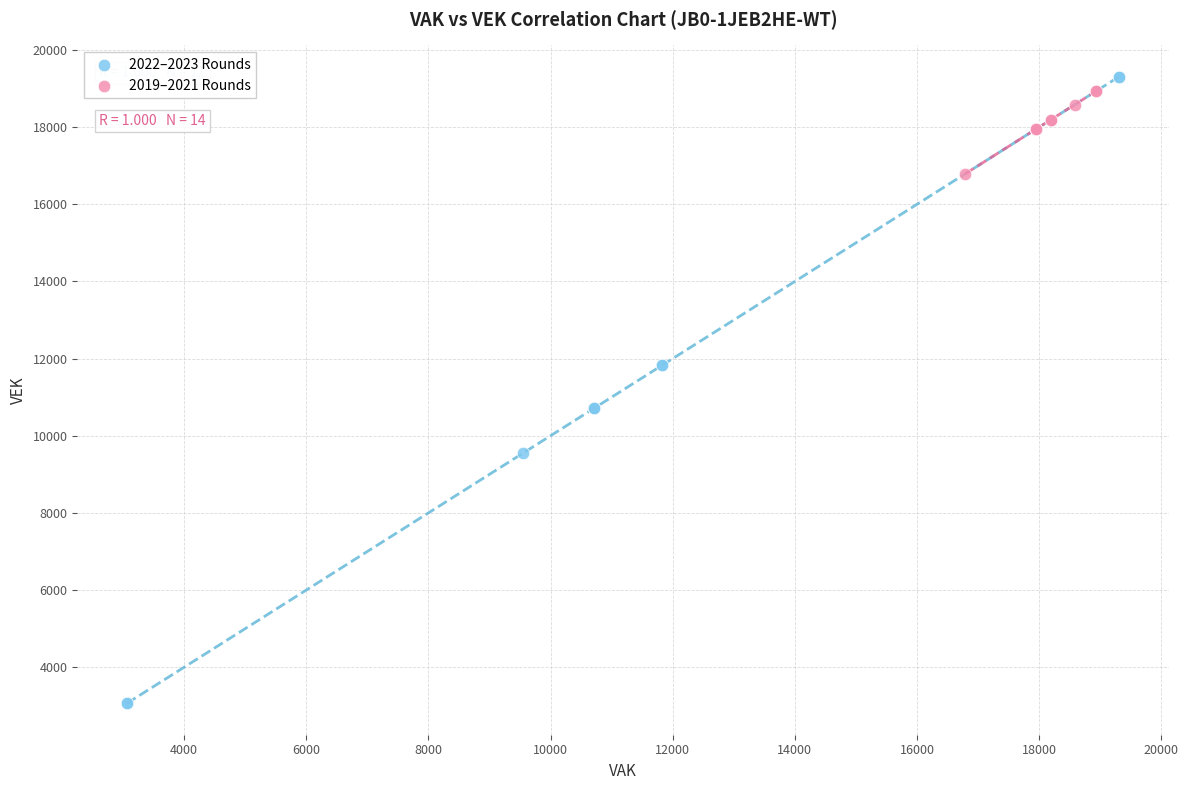

Which series reaches the minimum Y coordinate?

2022–2023 Rounds